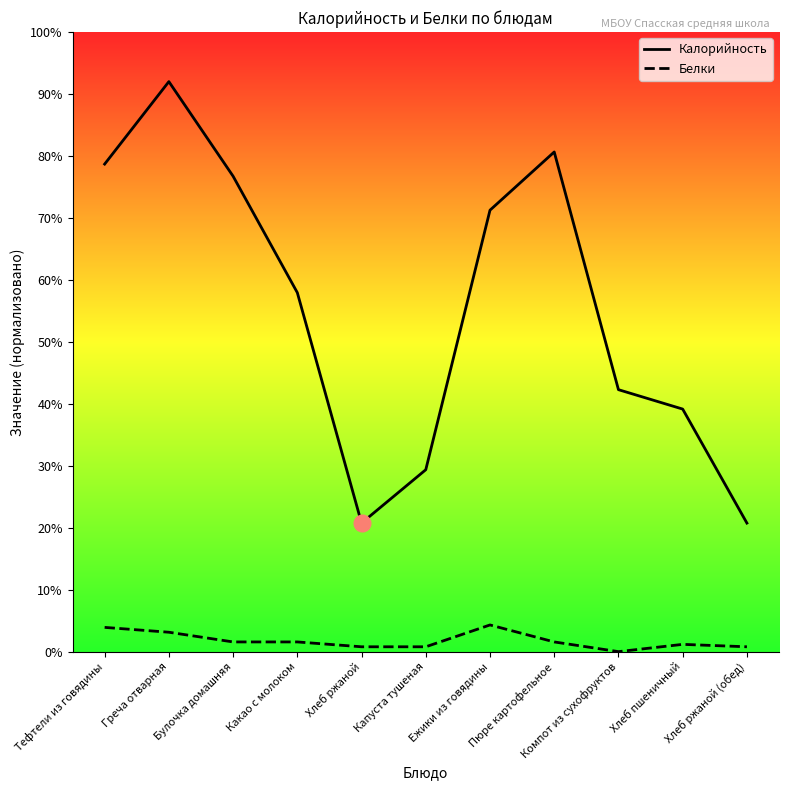

True or false: Белки and Калорийность cross at least once.

False